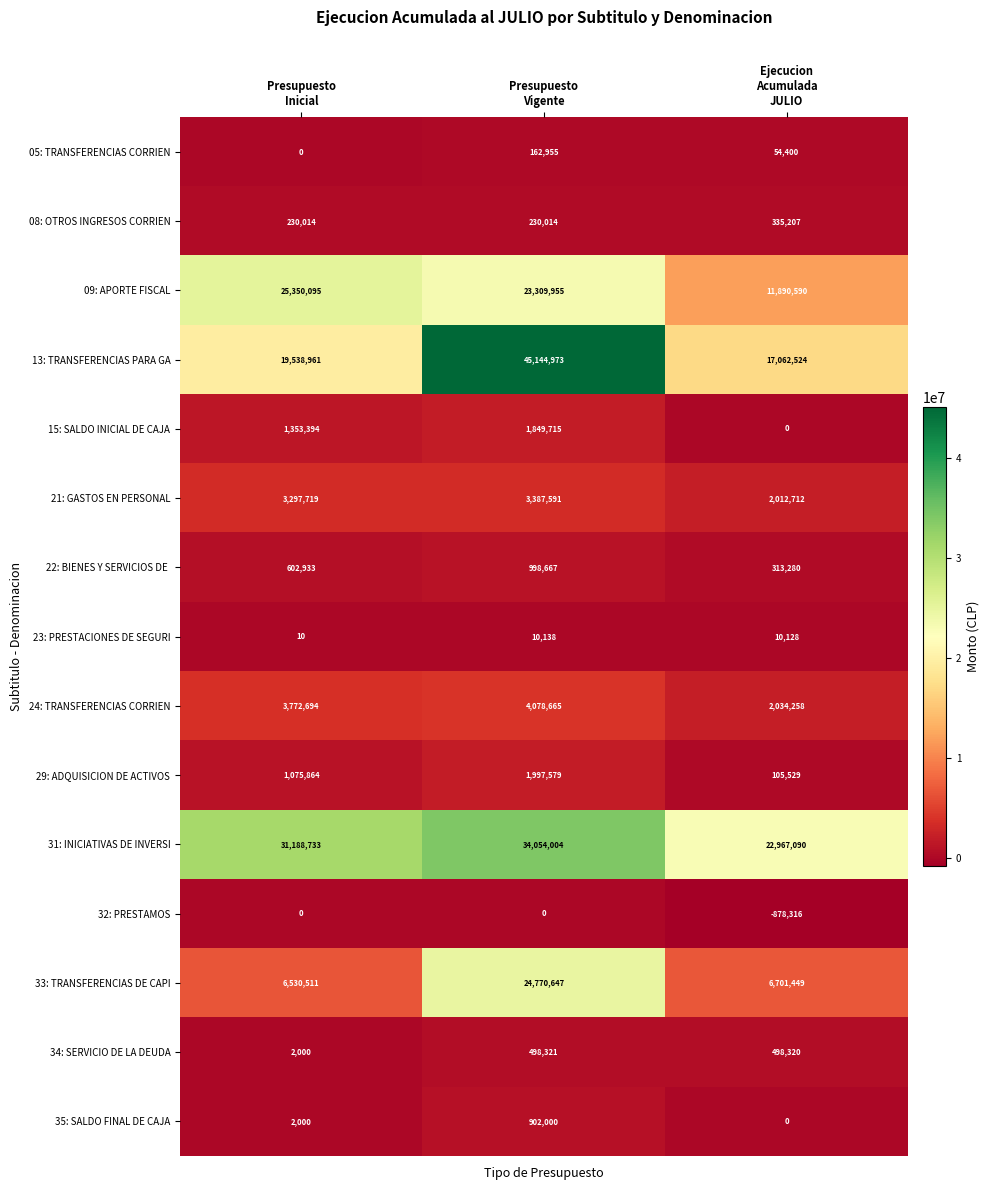

Which series has the largest range (max minus min)?

13: TRANSFERENCIAS PARA GA